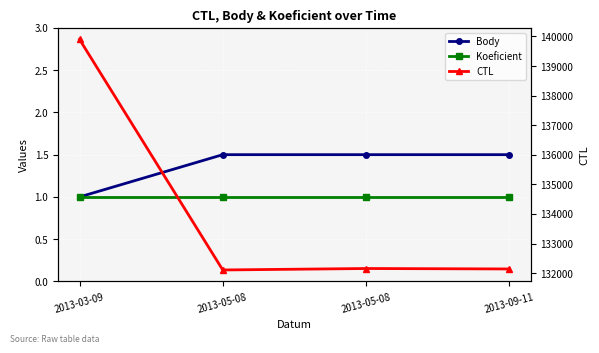

What is the spread (max minus min) of values at 2013-09-11?

132141.0